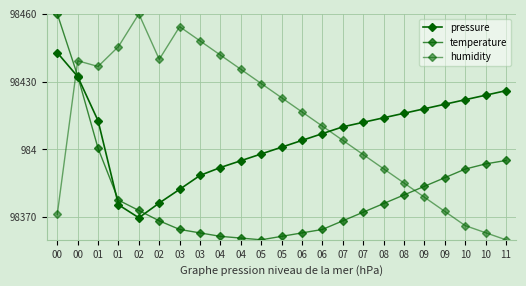

What is the difference between the humidity values at 04 and 08?

50.3